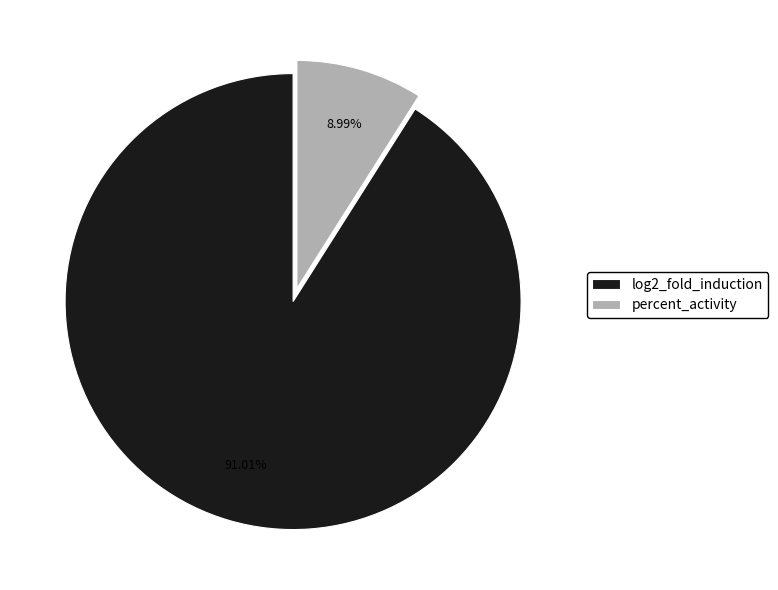

Rank the categories by value from highest to lowest.

log2_fold_induction, percent_activity